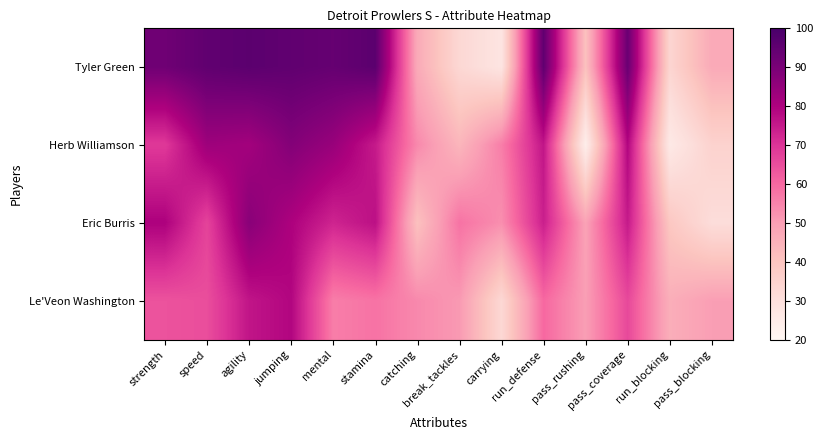

Rank the series by their maximum value, from lowest to highest.

Le'Veon Washington, Eric Burris, Herb Williamson, Tyler Green